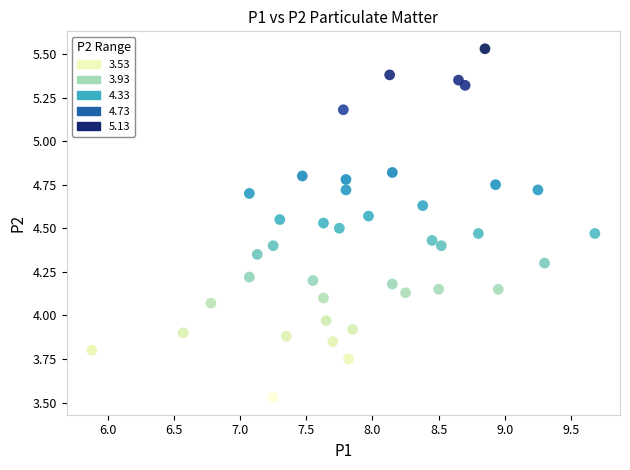

What is the range of Y values (max minus min)?

2.0